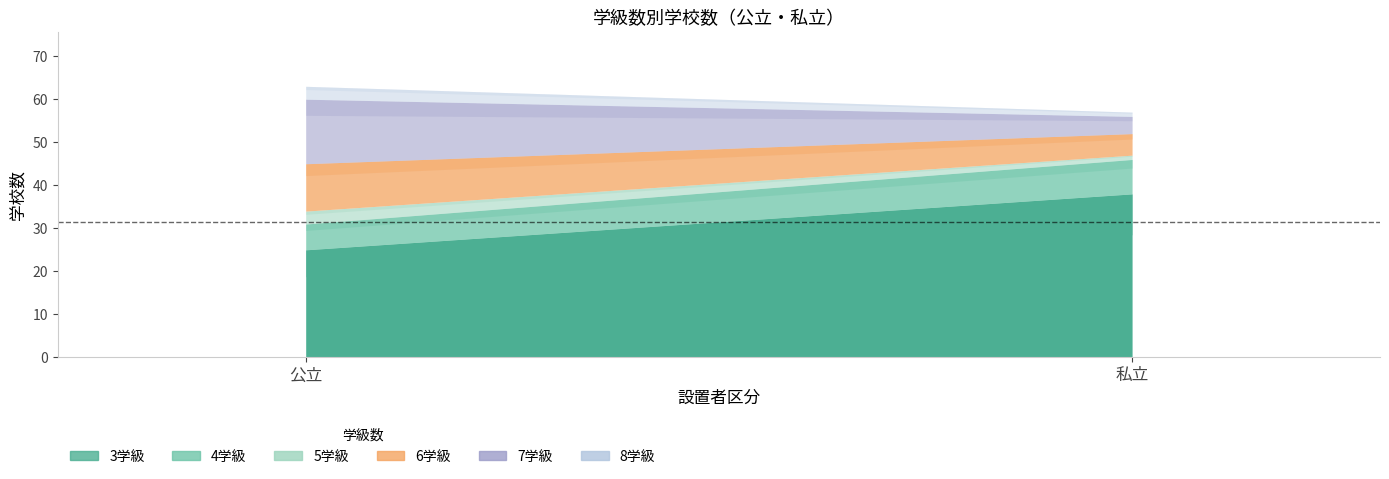

Does the chart display data point markers on the line(s)?

No